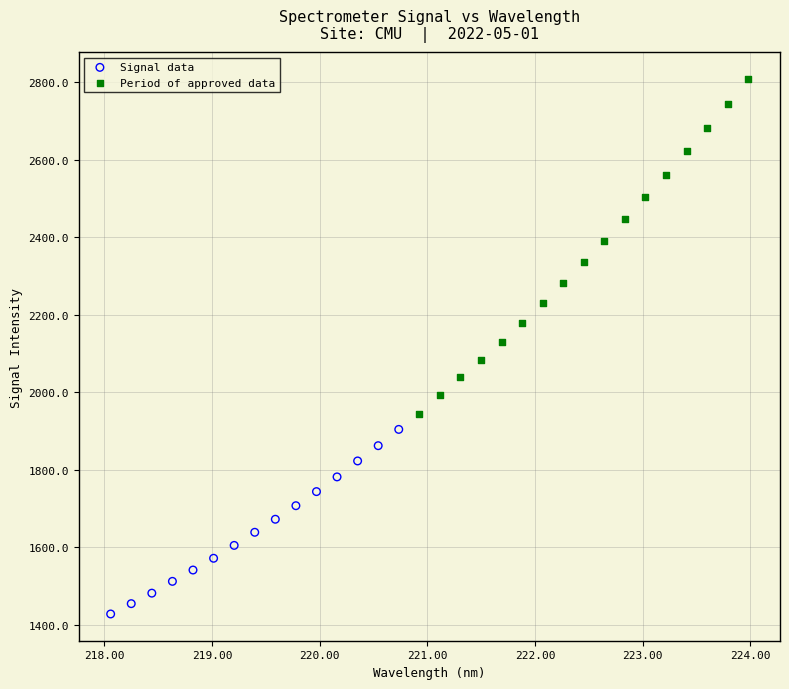

Which series contains the highest Y value?

Period of approved data